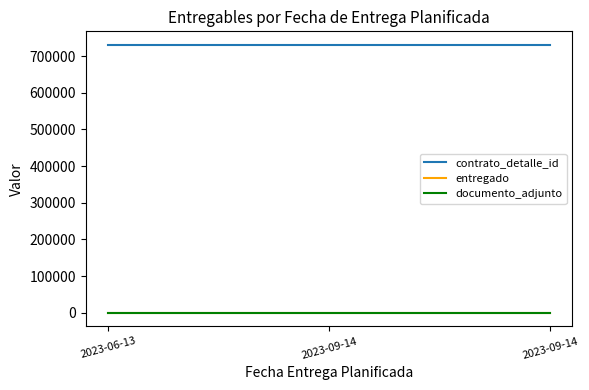

Does the chart display data point markers on the line(s)?

No